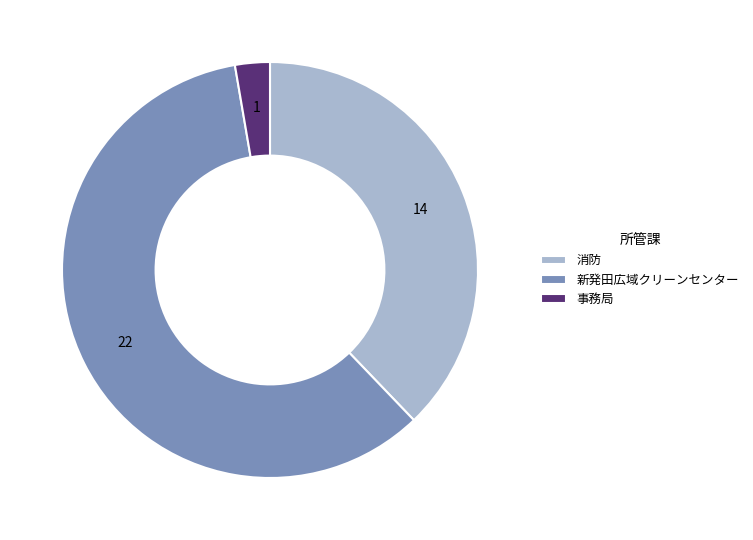

The 新発田広域クリーンセンター slice represents 59% of the pie. True or false?

True